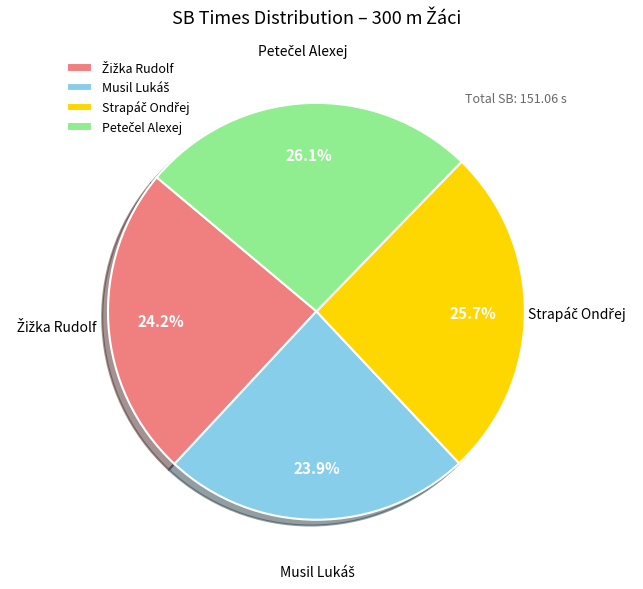

Does any single category account for the majority?

No